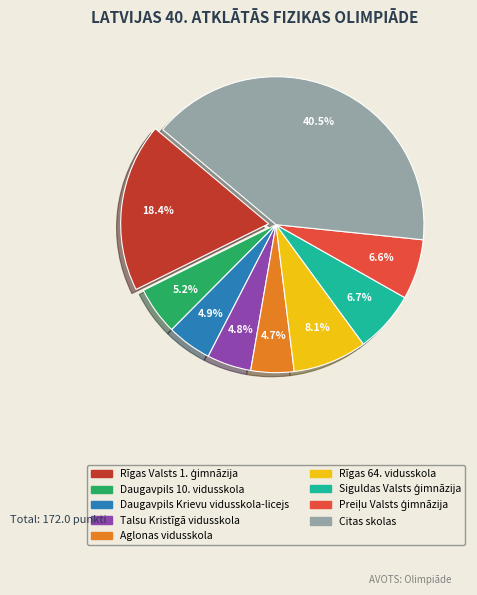

Does any single category account for the majority?

No